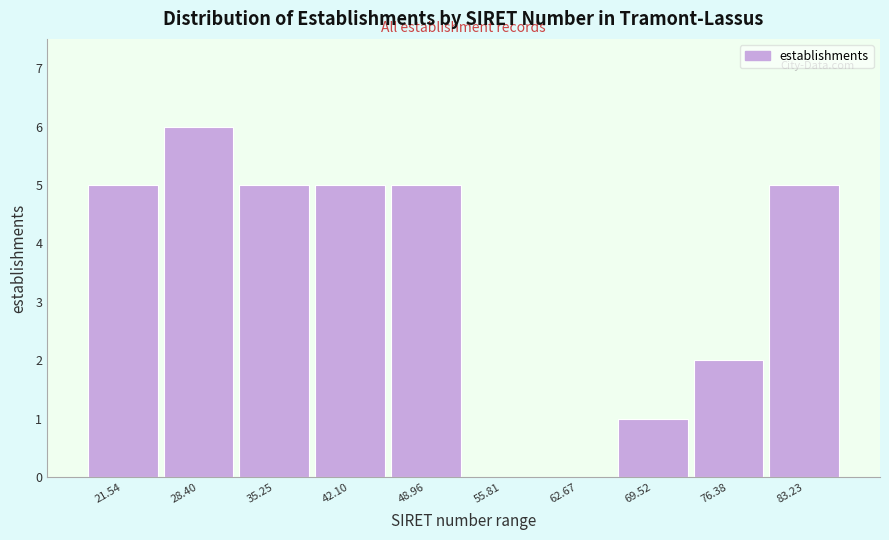

Reading right to left, extract all data points from this chart.

83.23=5	76.38=2	69.52=1	62.67=0	55.81=0	48.96=5	42.10=5	35.25=5	28.40=6	21.54=5